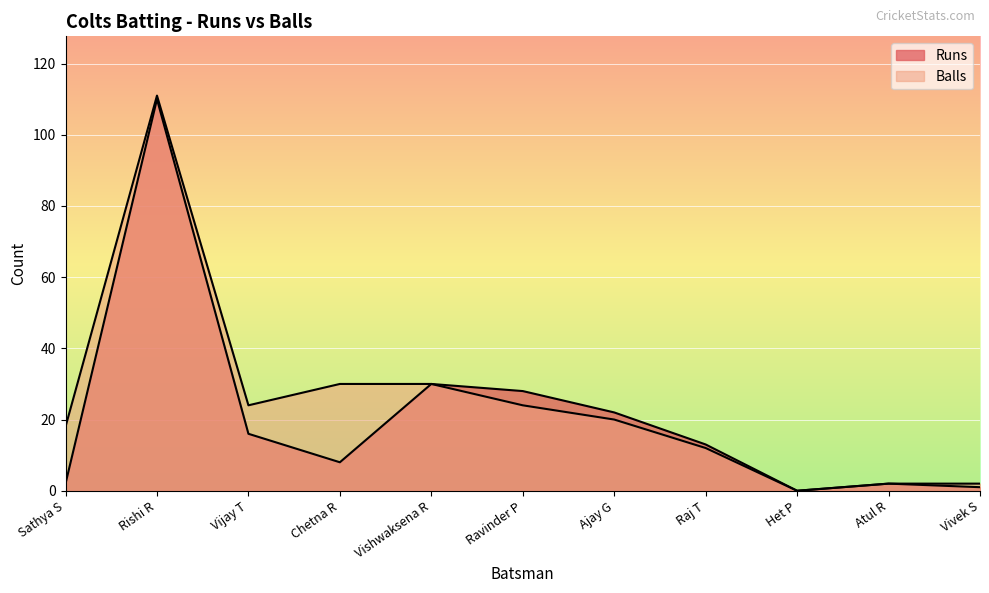

Is it true that Balls equals 2 at Atul R?

True